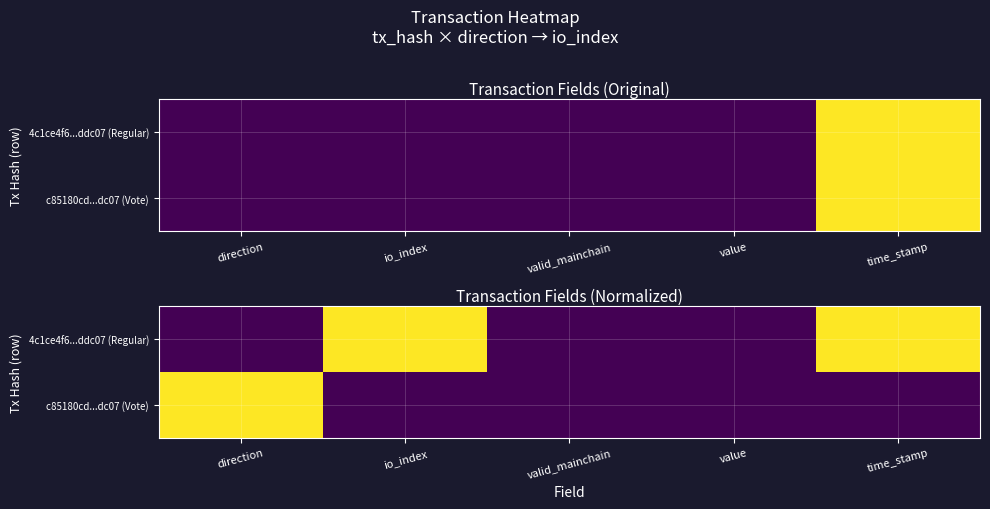

What is the greatest value displayed?

1